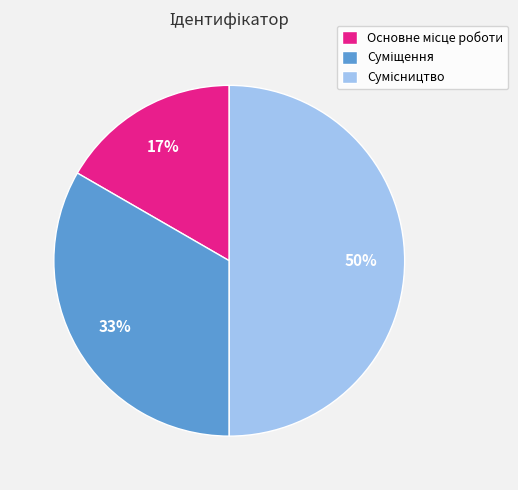

To the nearest percent, what is the difference between the largest and smallest slice percentages?

33%